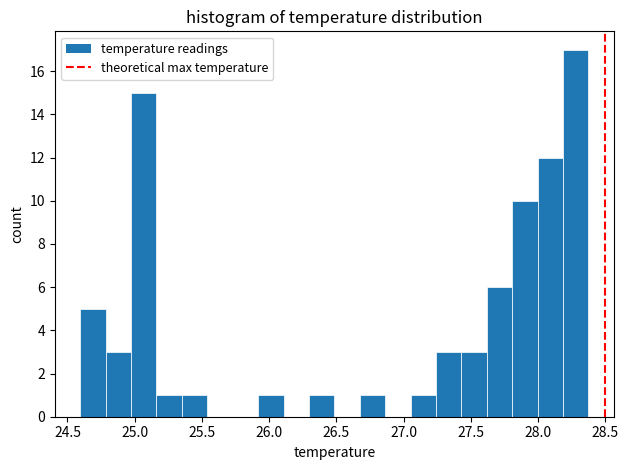

Around what value on the x-axis is the tallest bar? Give the approximate position of its centre, as read against the axis.

28.30